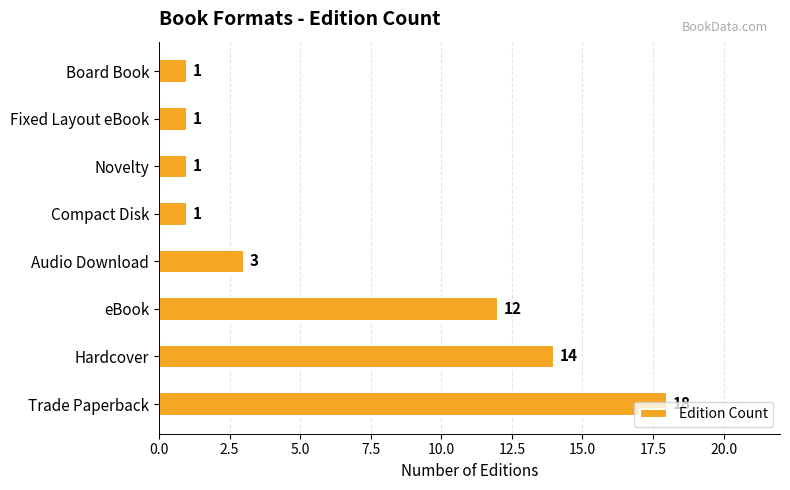

How many distinct data groups are displayed?

1